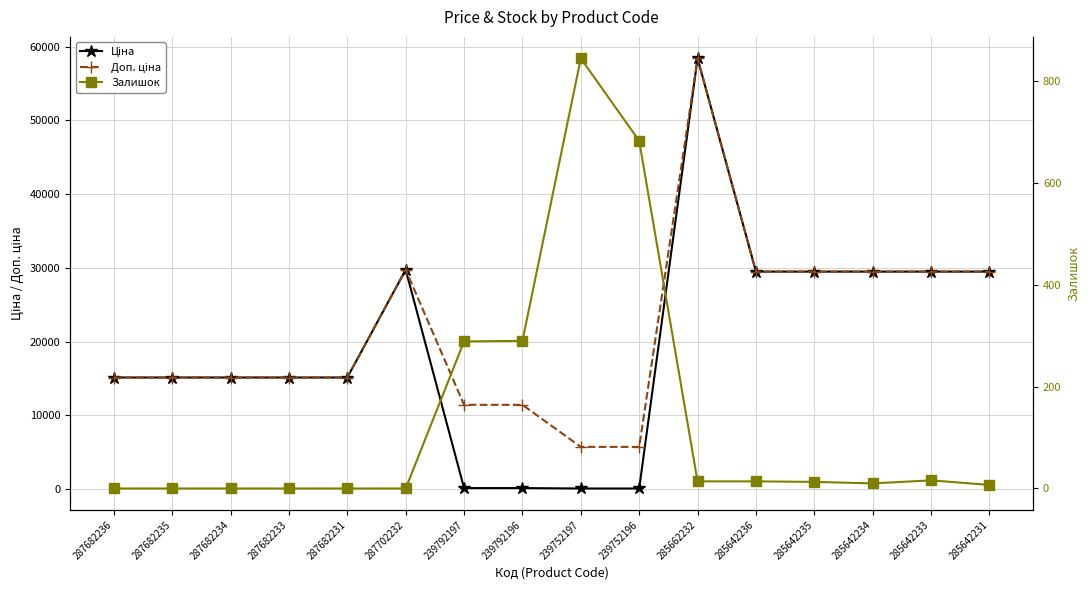

How many distinct data groups are displayed?

3